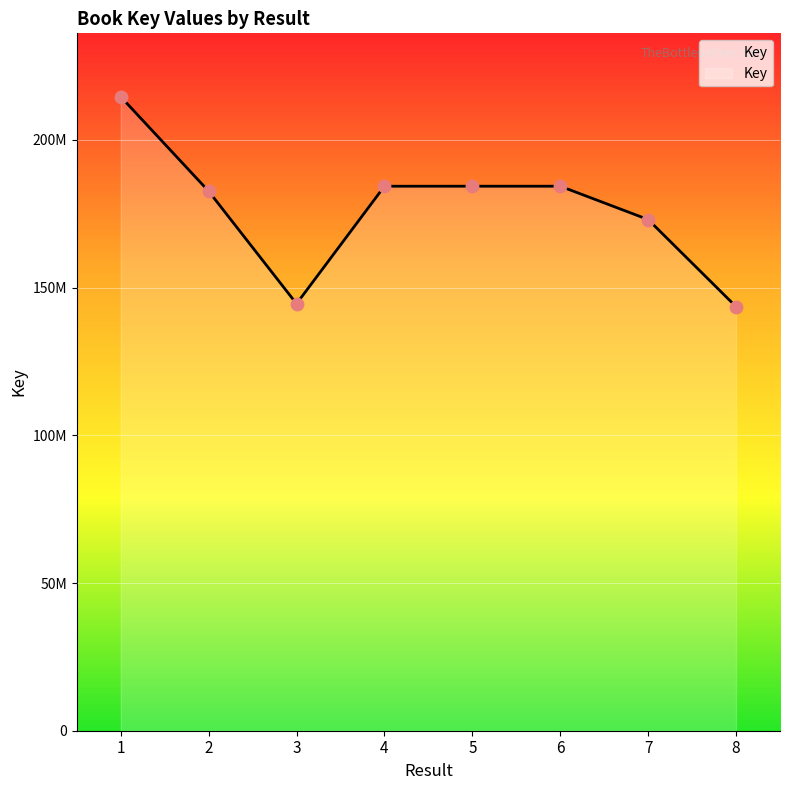

Is this an area chart (filled region under the line)?

Yes